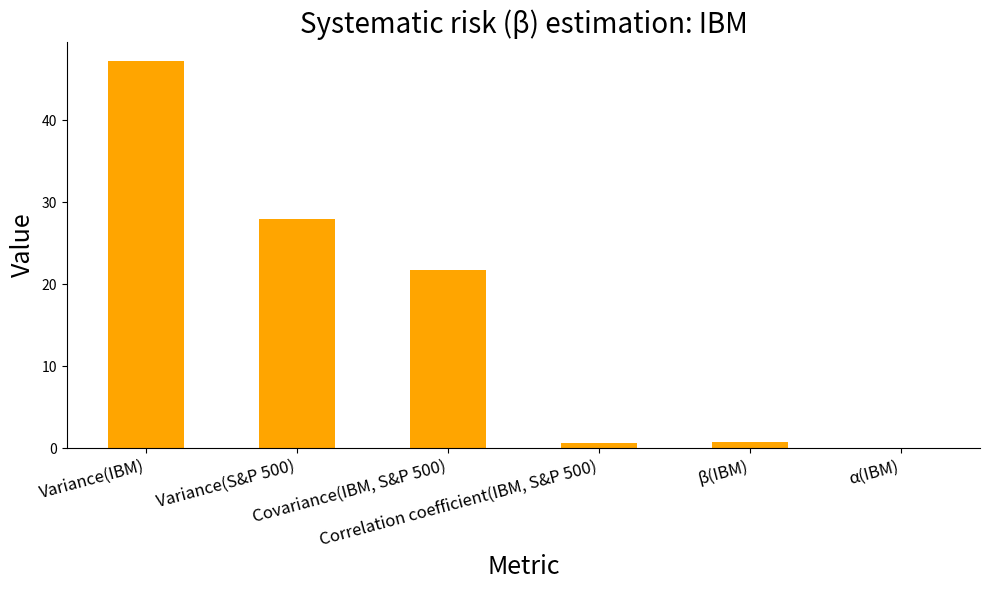

Which category has the highest value across all series?

Variance(IBM)